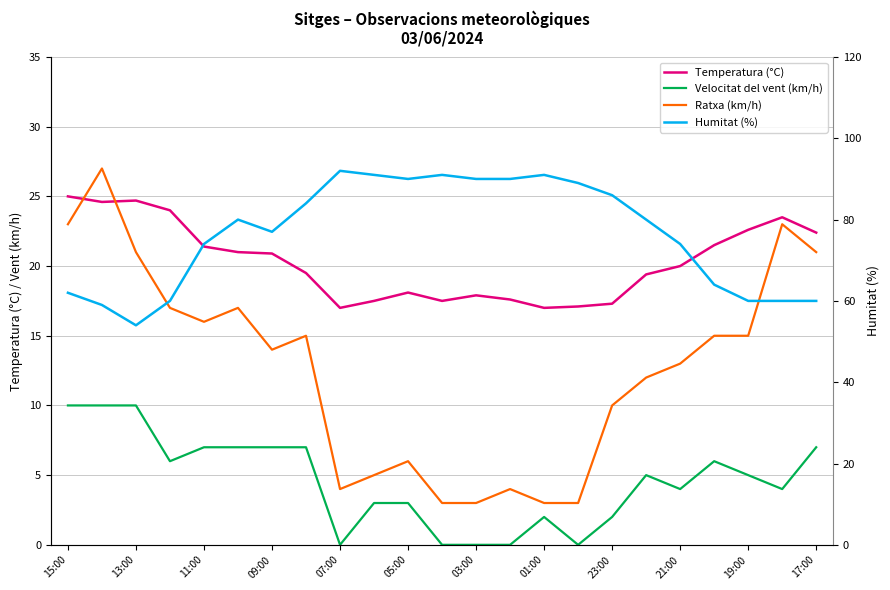

At how many categories does at least one series exceed 91?

1